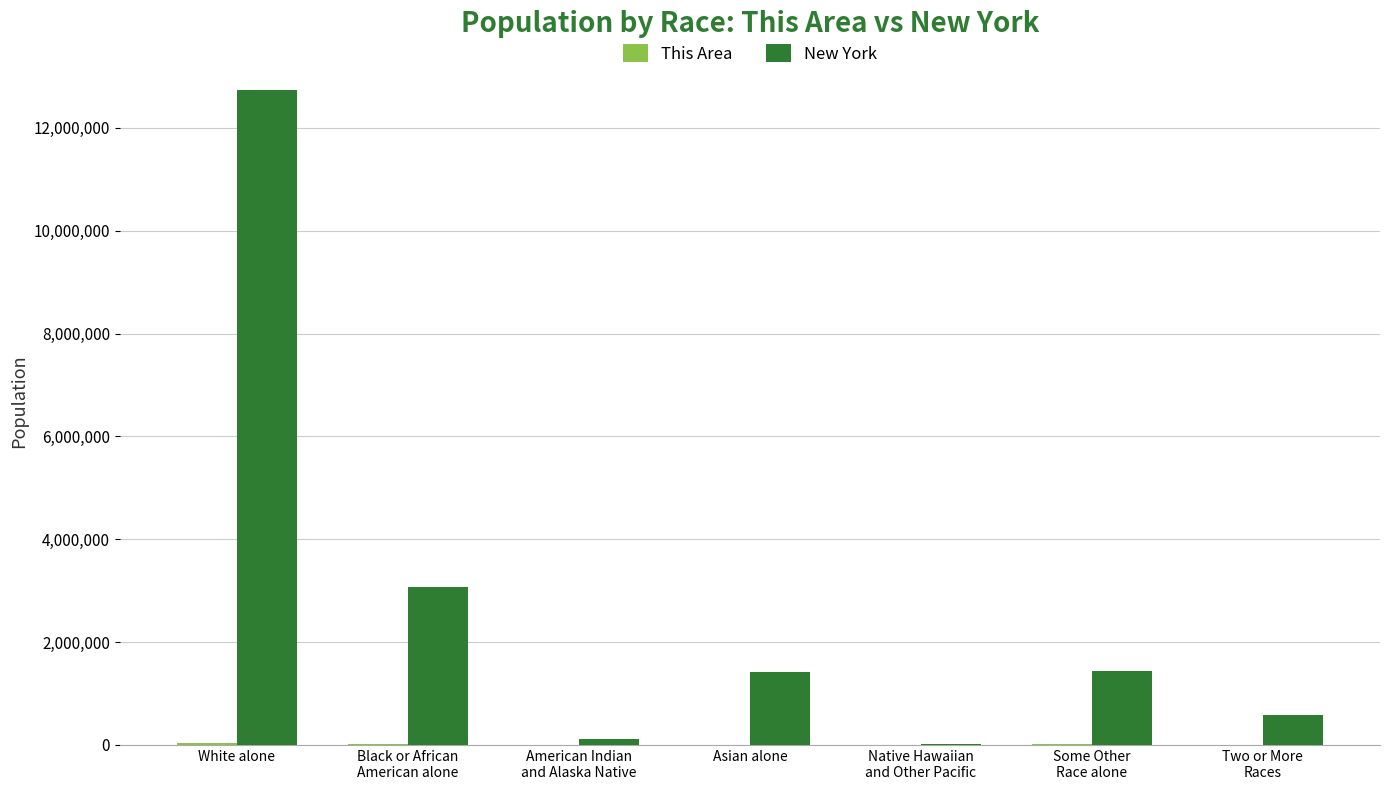

What is the maximum value shown in the chart?

12740974